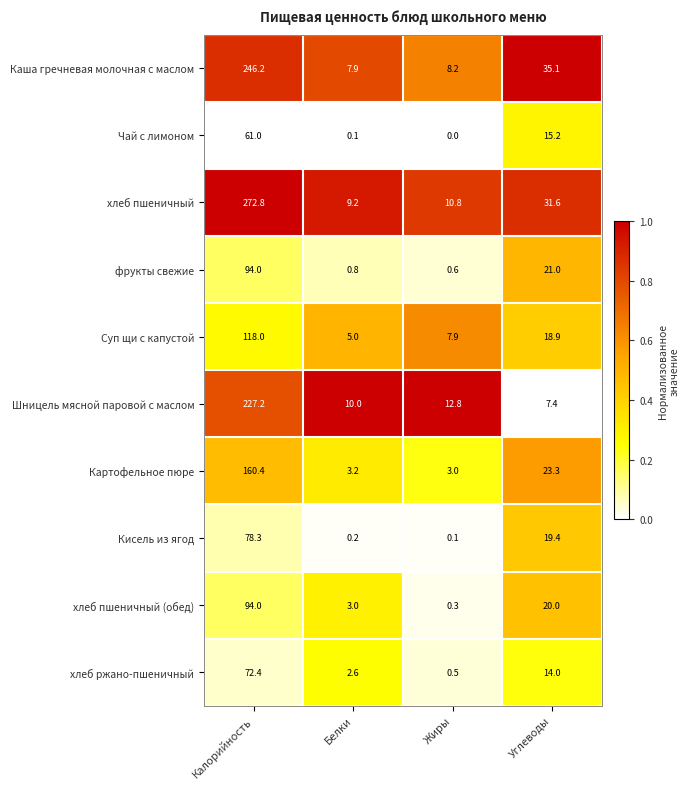

What is the difference between the highest and lowest values at Углеводы?

27.7